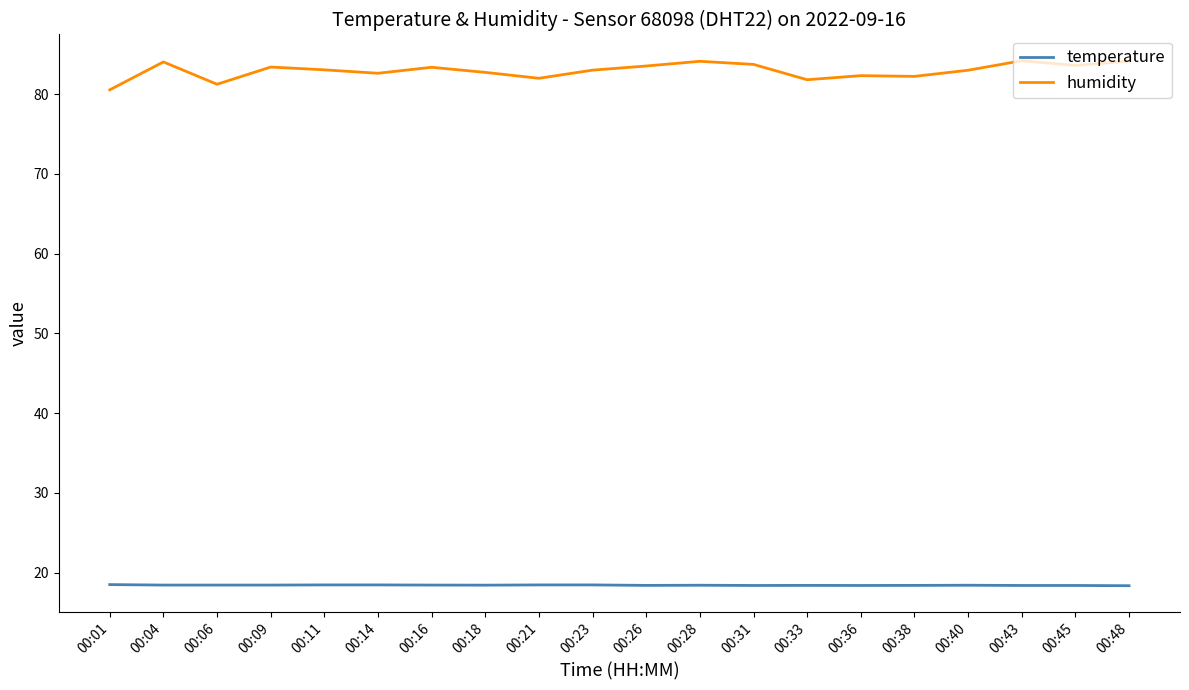

What is the average value of the temperature series?

18.4